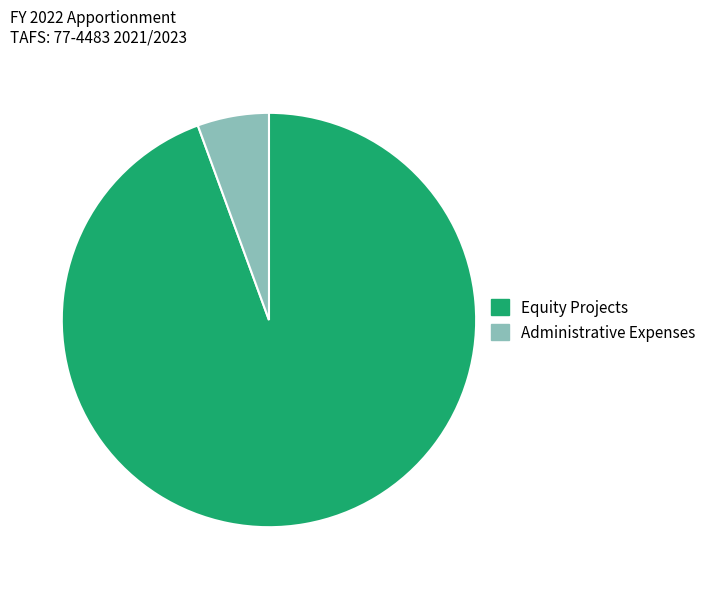

Rank the categories by value from highest to lowest.

Equity Projects, Administrative Expenses